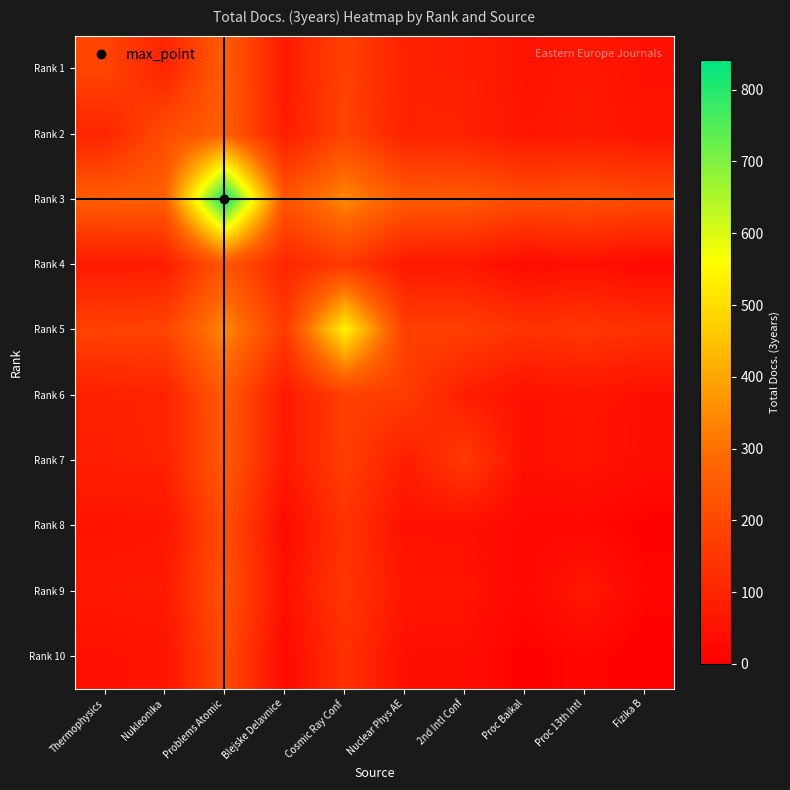

Which series has the largest total across all categories?

Rank 3